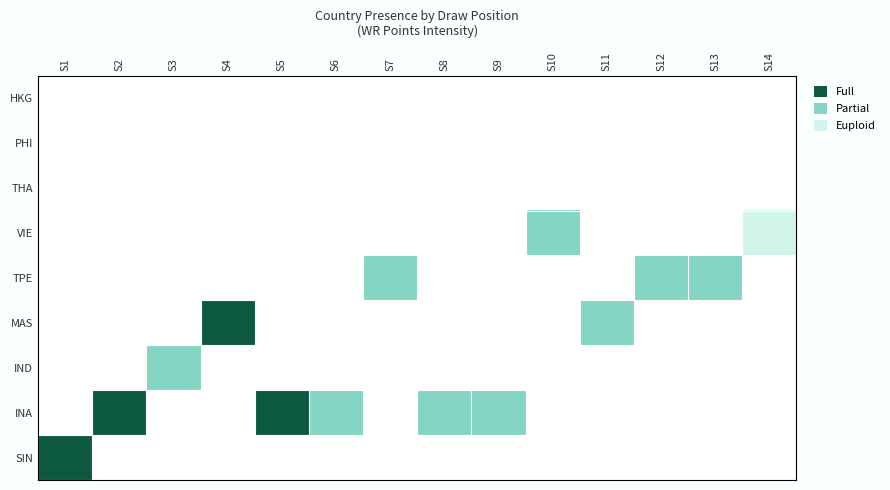

Count the number of data series in this chart.

9